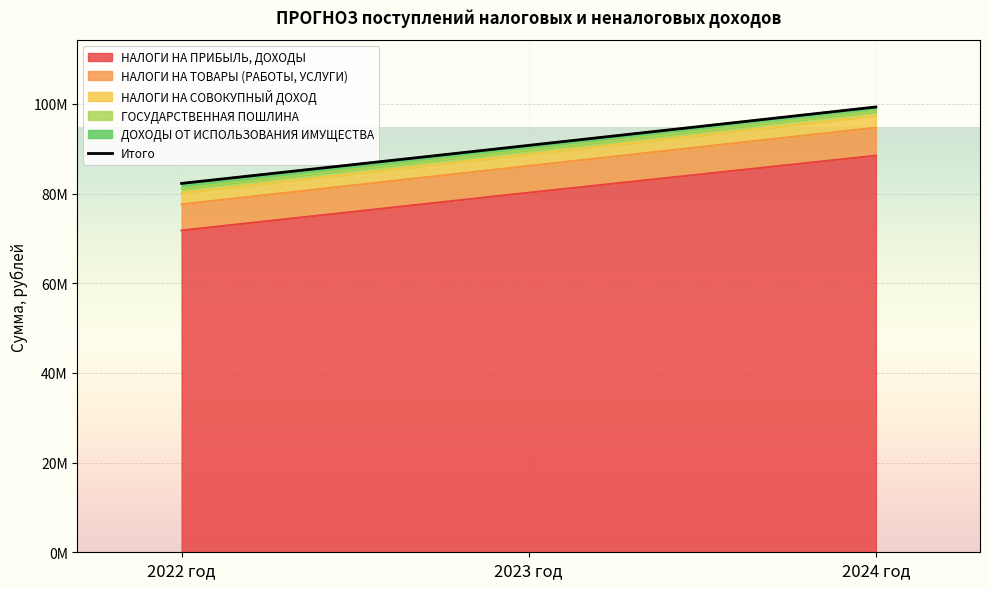

Does the chart display data point markers on the line(s)?

No